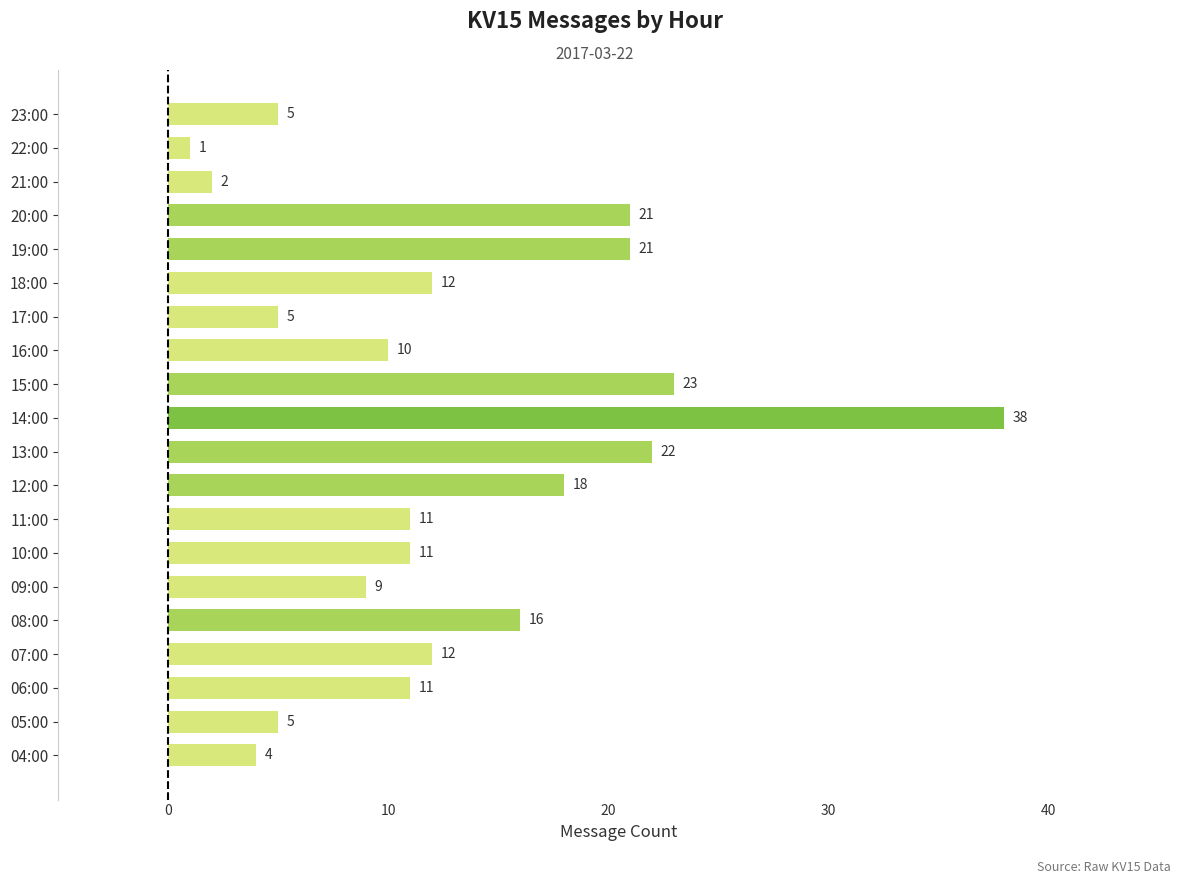

What is the difference between the maximum and second lowest values?

36